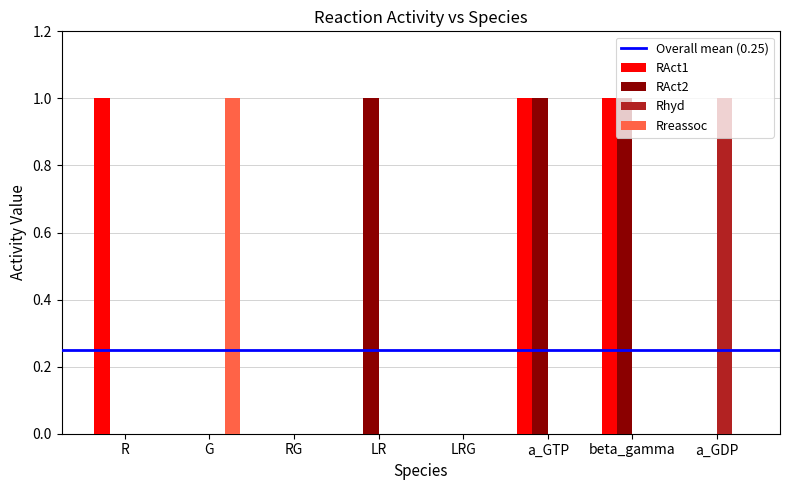

Are the bars grouped side by side (vs. stacked)?

Yes